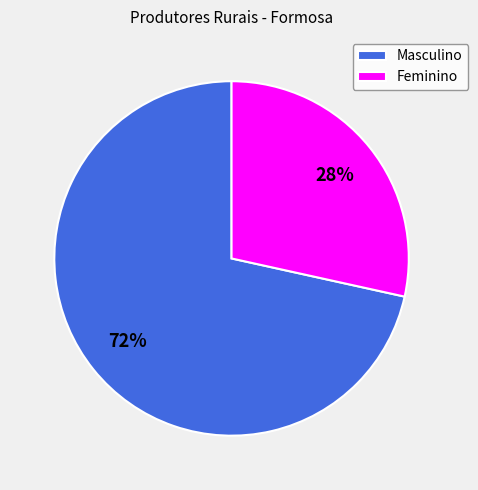

Which slice represents more than half of the pie?

Masculino